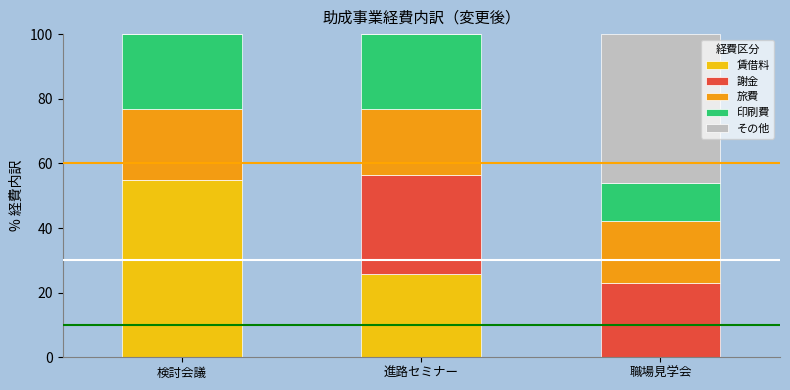

What is the total value across all series at 検討会議?

100.0